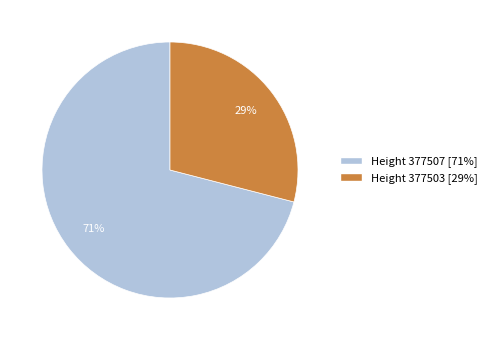

Does any single category account for the majority?

Yes